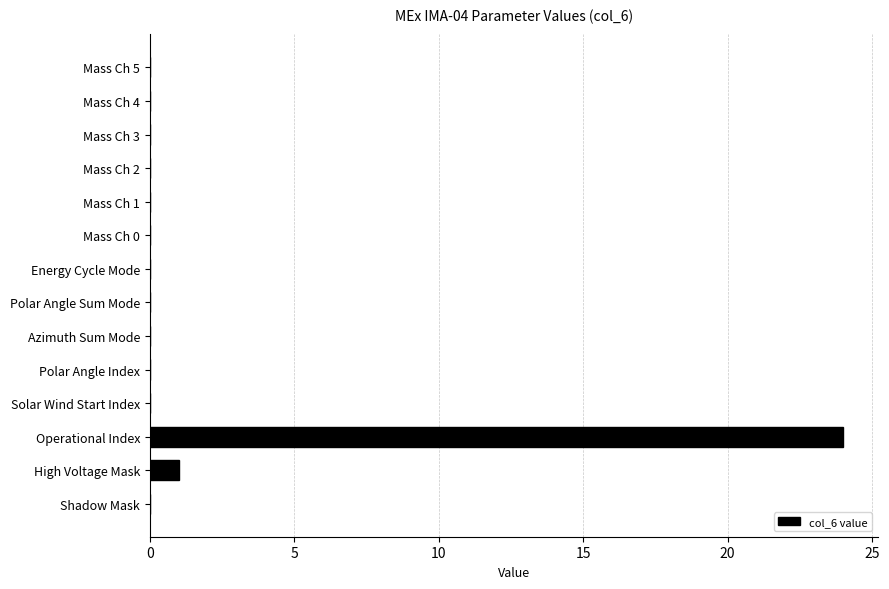

Is it true that the value at Solar Wind Start Index is 15?

False